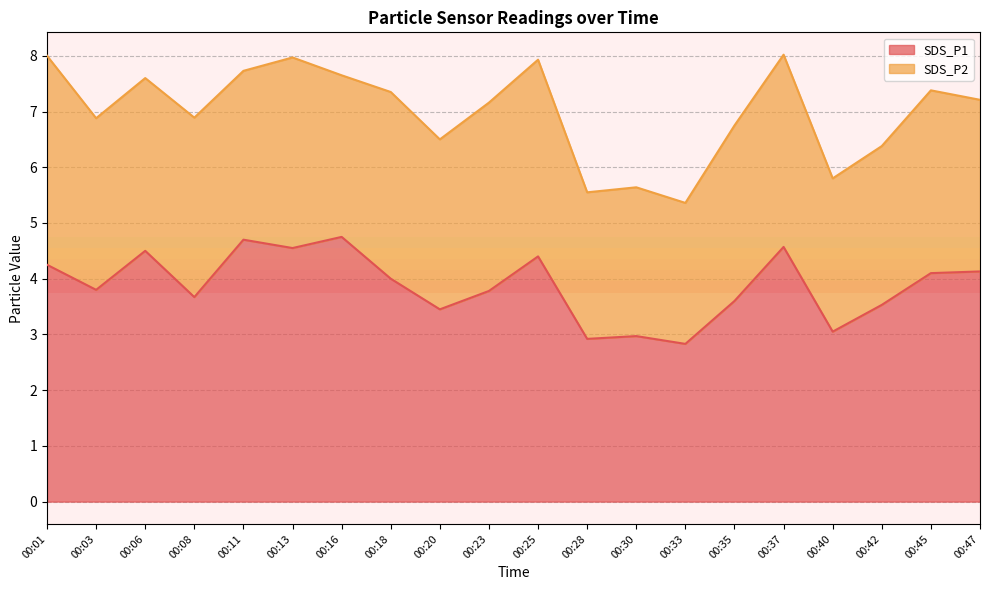

What is the value of the 5th point from the left?

4.7